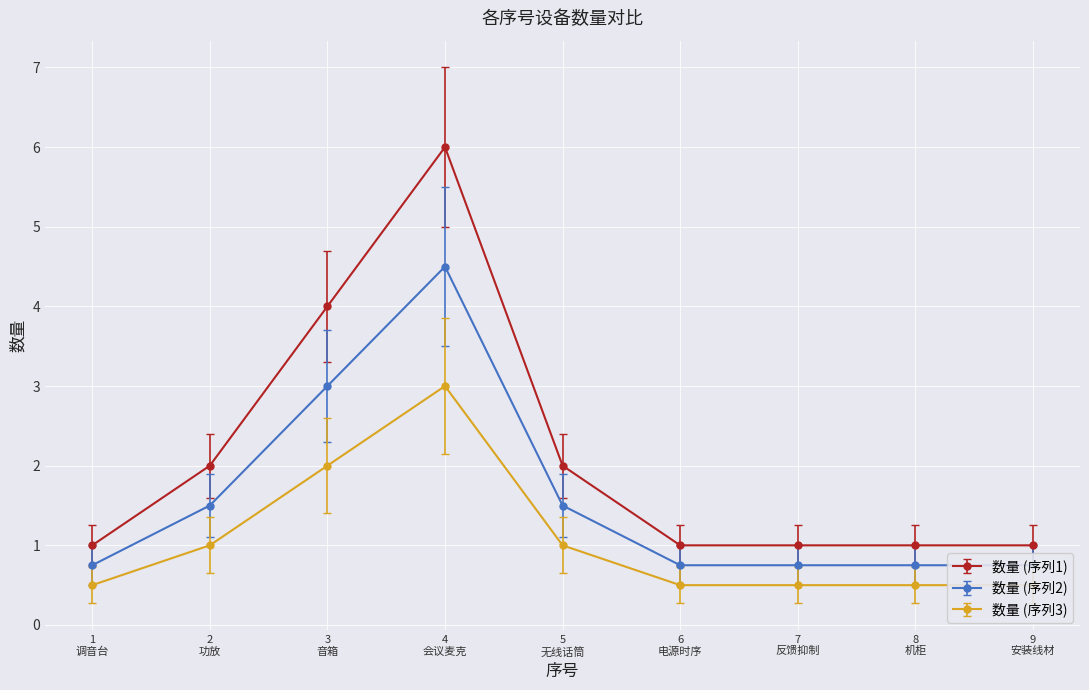

Is it true that the value at 3 音箱 is 4?

True